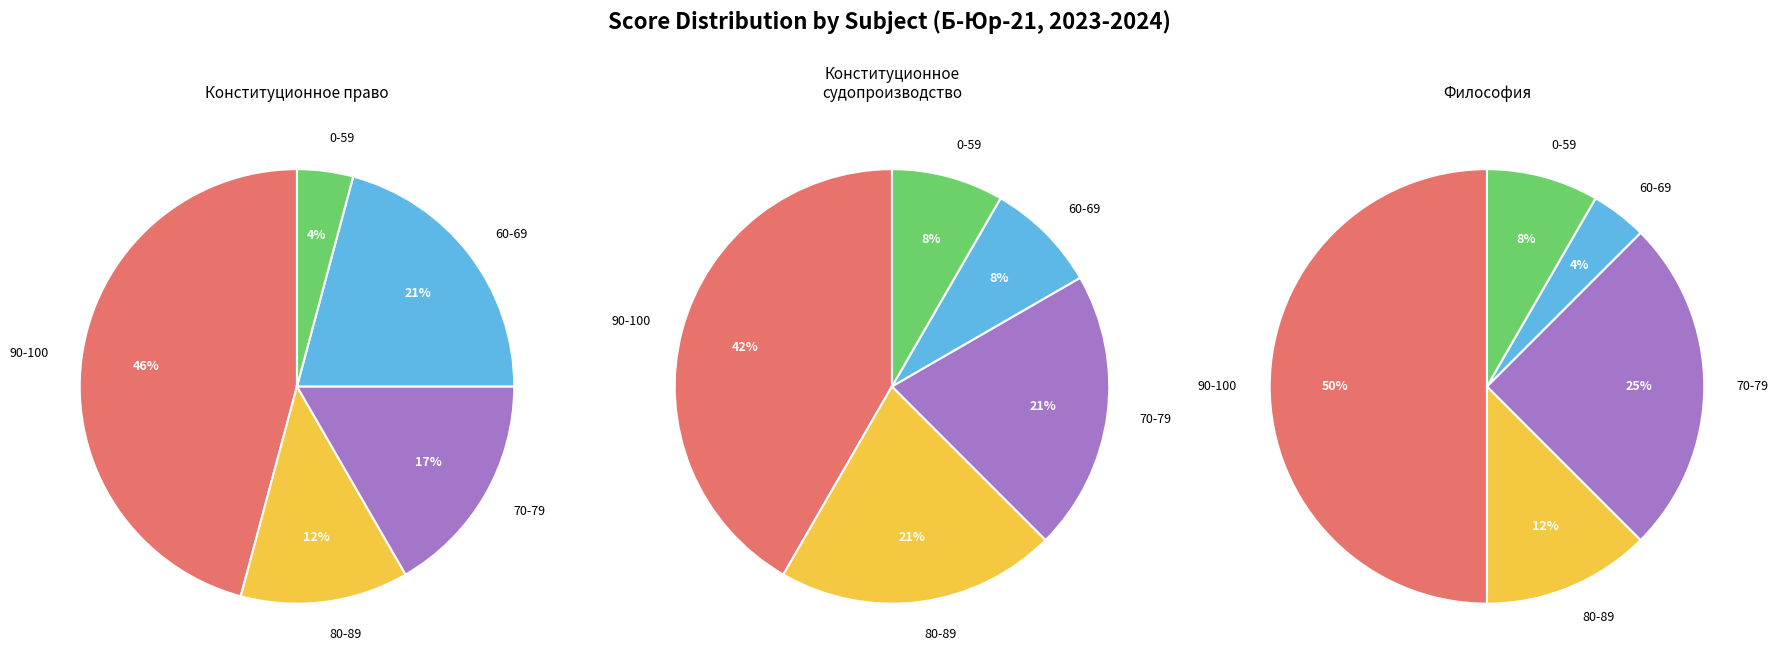

Is 21 the majority of the pie?

No